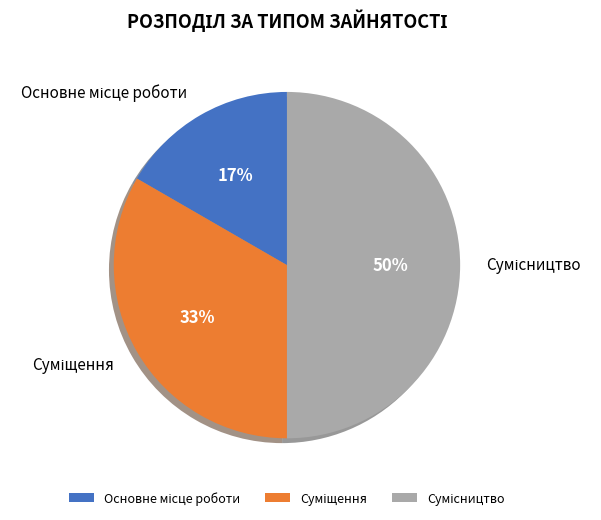

To the nearest percent, what is the average slice percentage?

33%